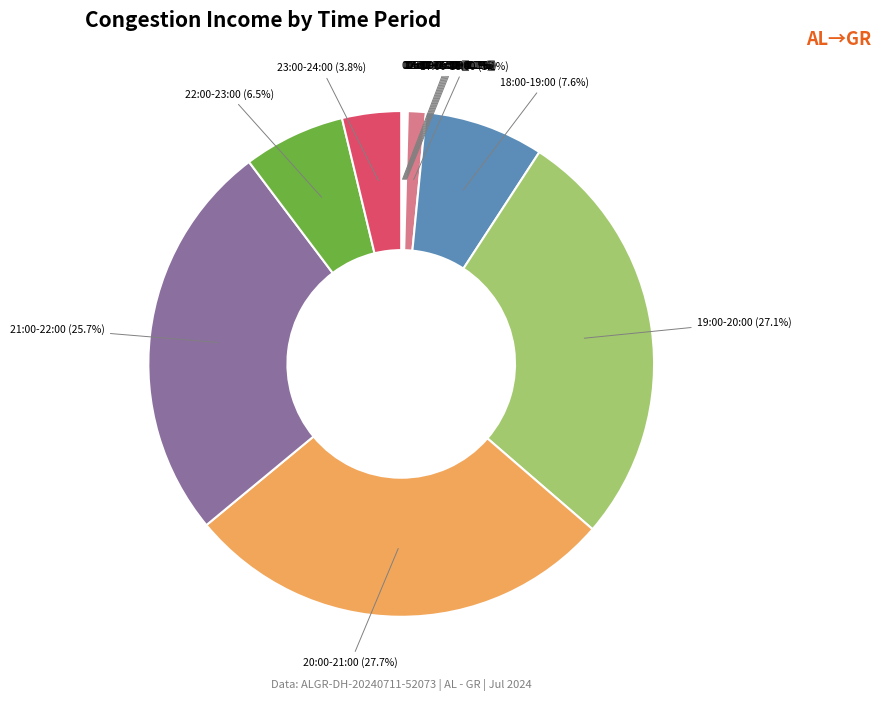

Which slice is the largest?

20:00-21:00